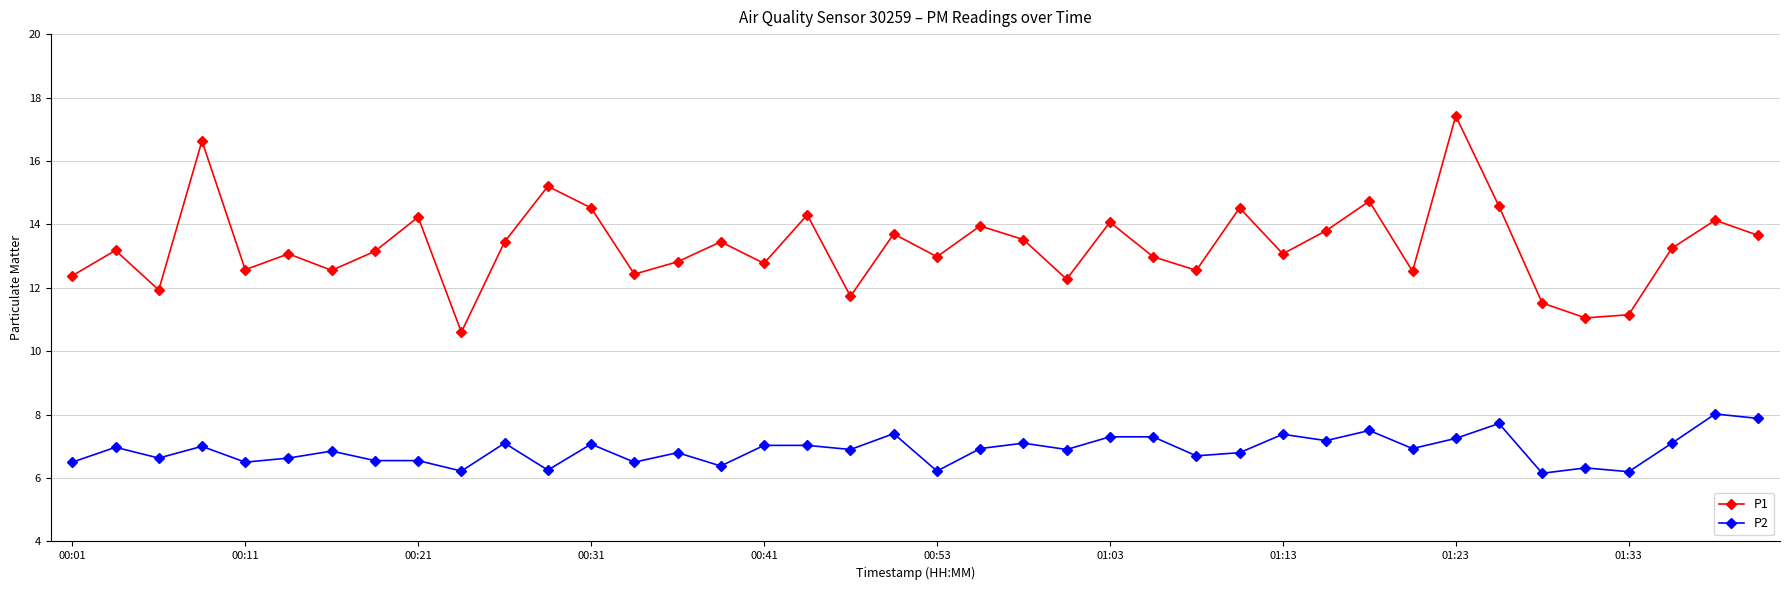

At how many categories does at least one series exceed 8?

40